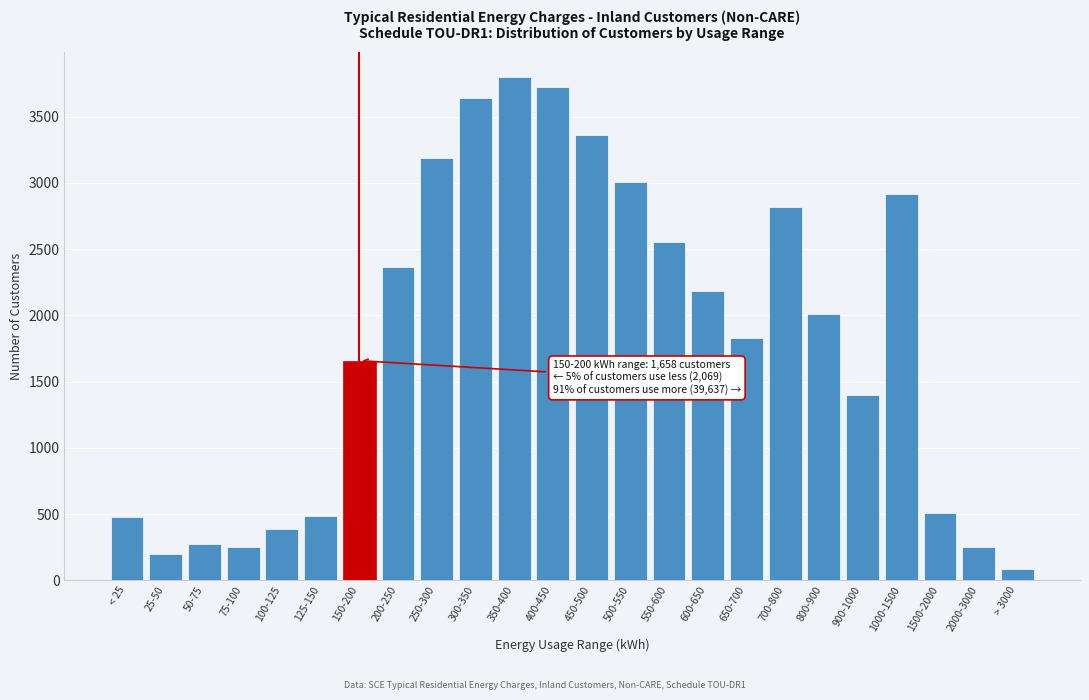

The value at 550-600 is 2553. True or false?

True